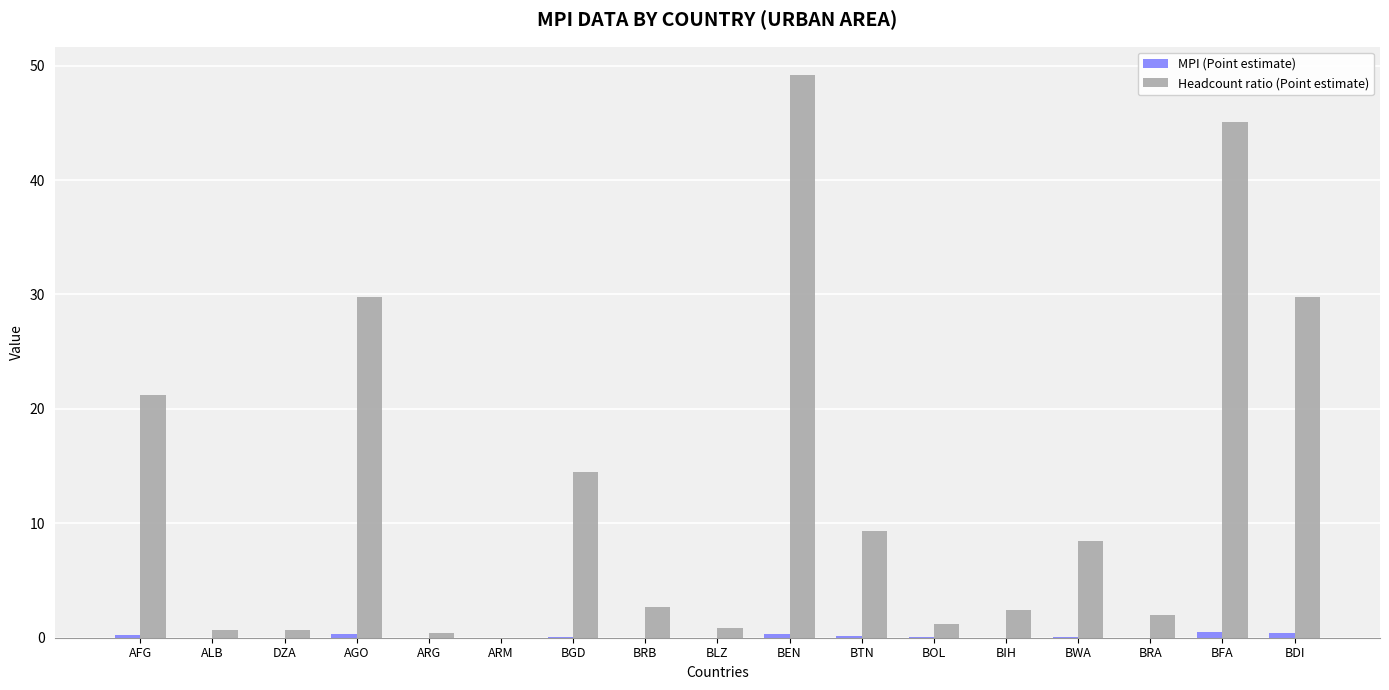

The value of Headcount ratio (Point estimate) at DZA is 0.6. True or false?

True